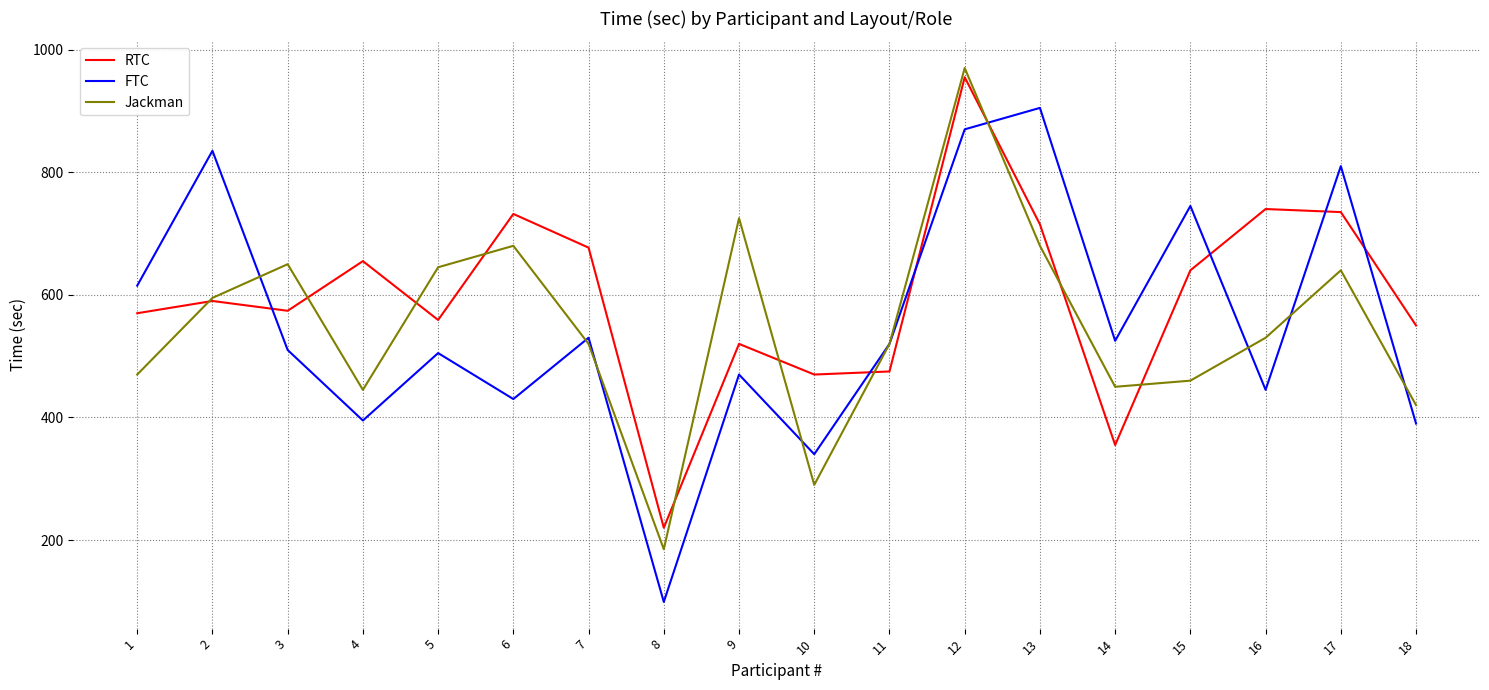

At which label does FTC first exceed 520?

1